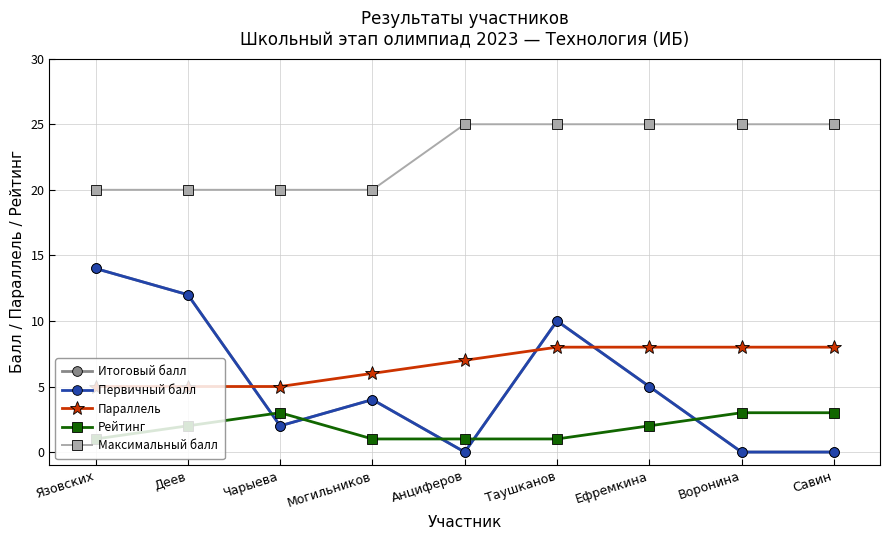

True or false: Итоговый балл has a value of 6 at Могильников.

False